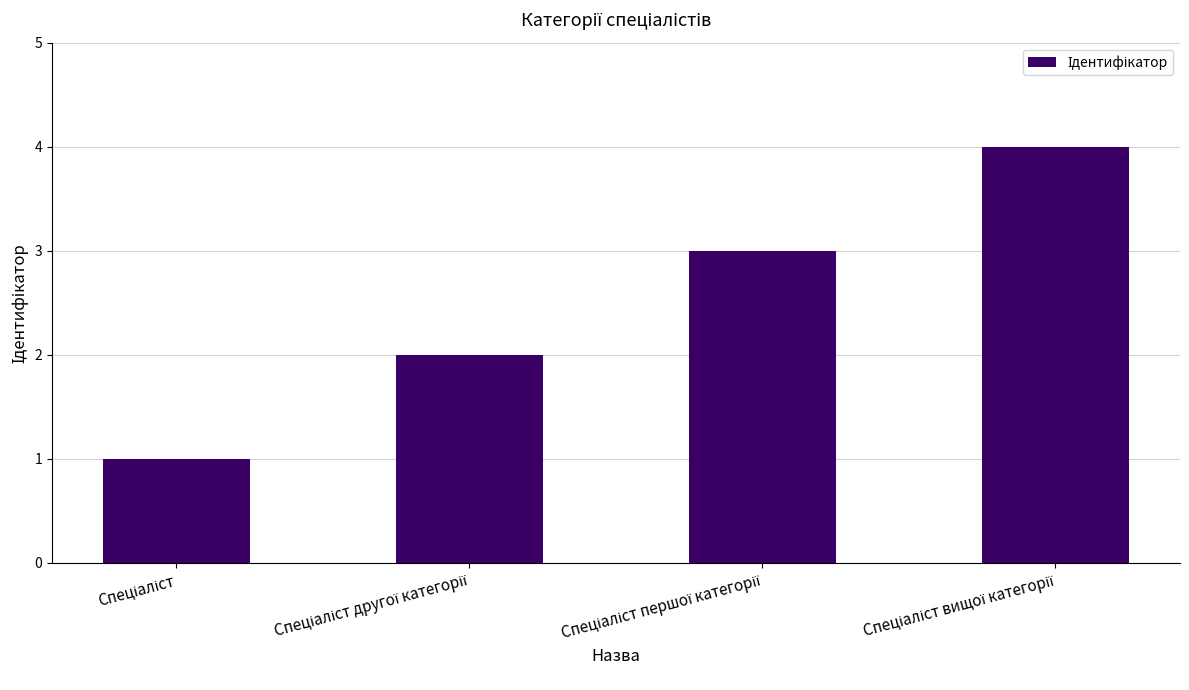

What is the sum of all values?

10